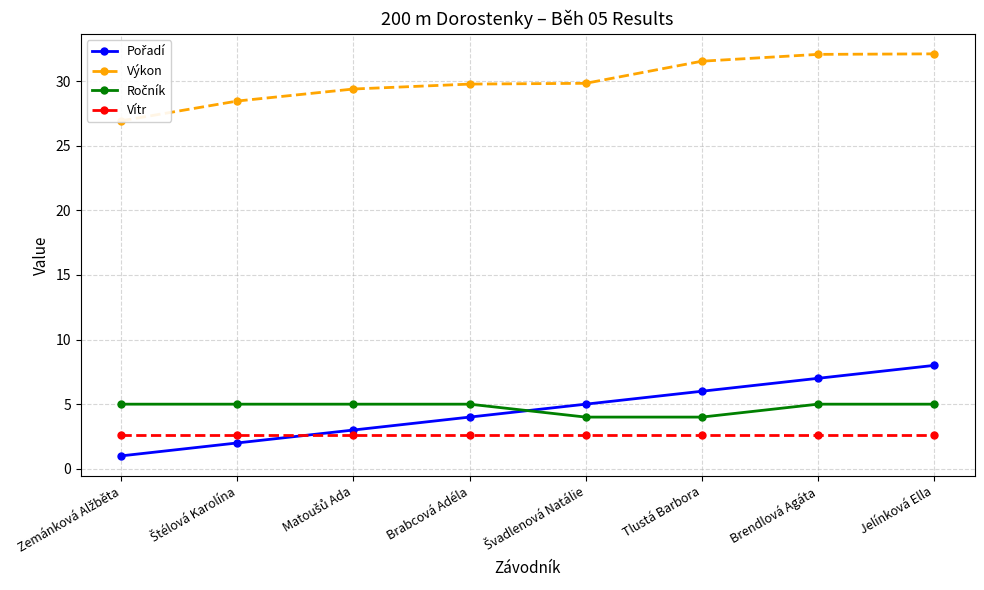

How many lines are shown in the chart?

4